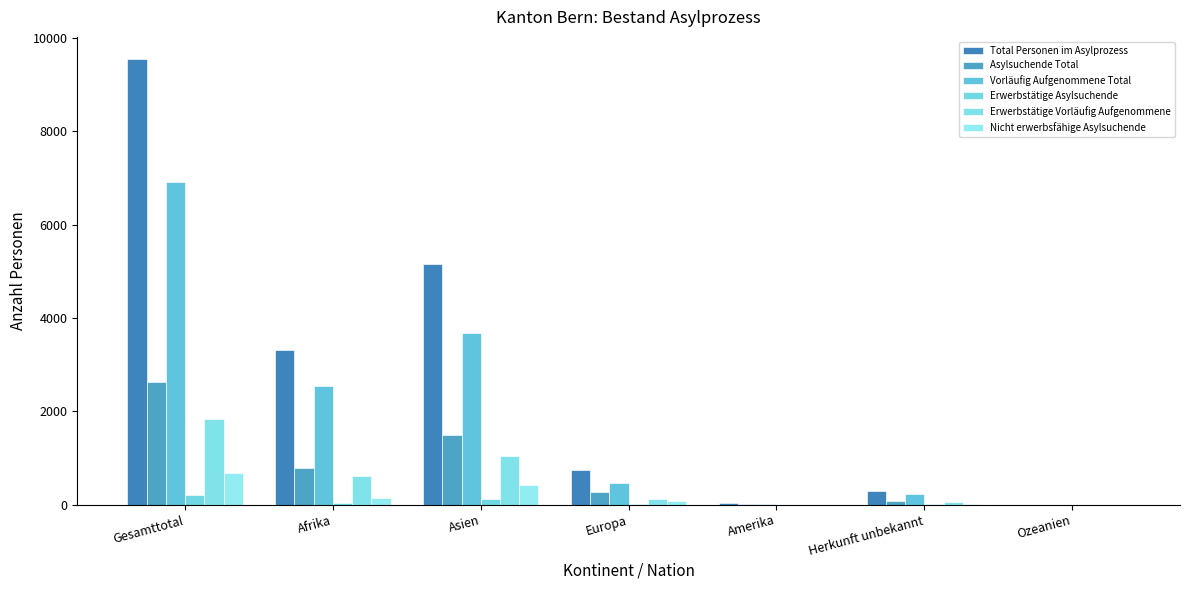

Which series has the largest total across all categories?

Total Personen im Asylprozess